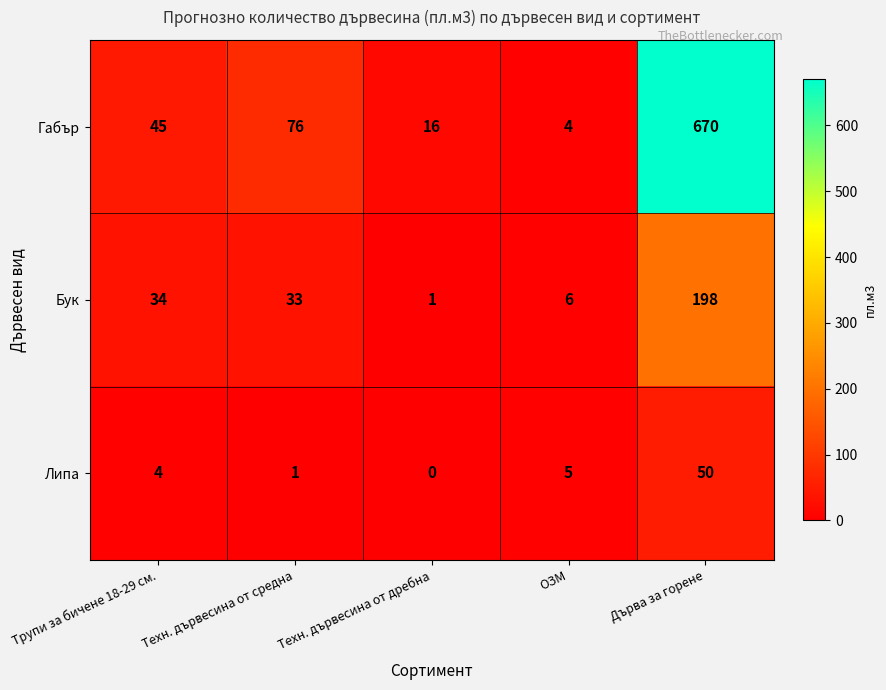

How many data points in Бук are less than 33?

2